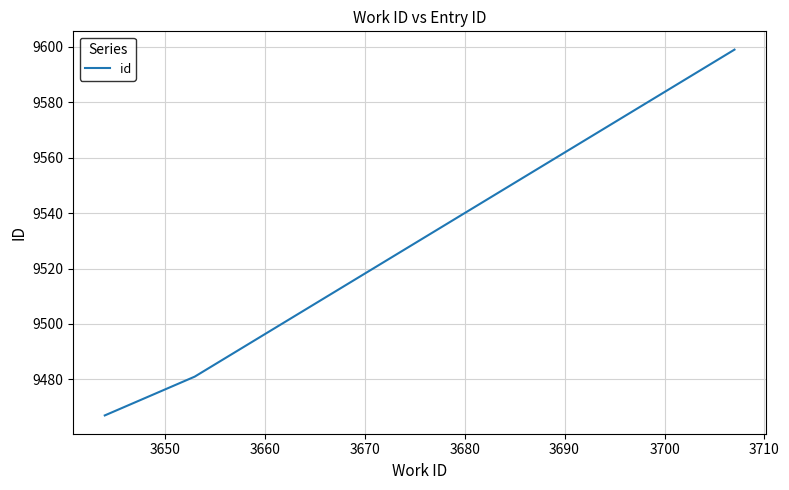

What is the average value?

9516